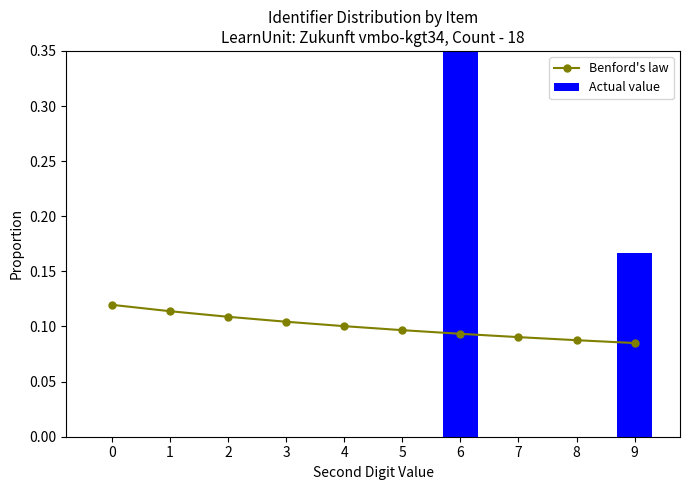

How many values in Actual value are above zero?

2